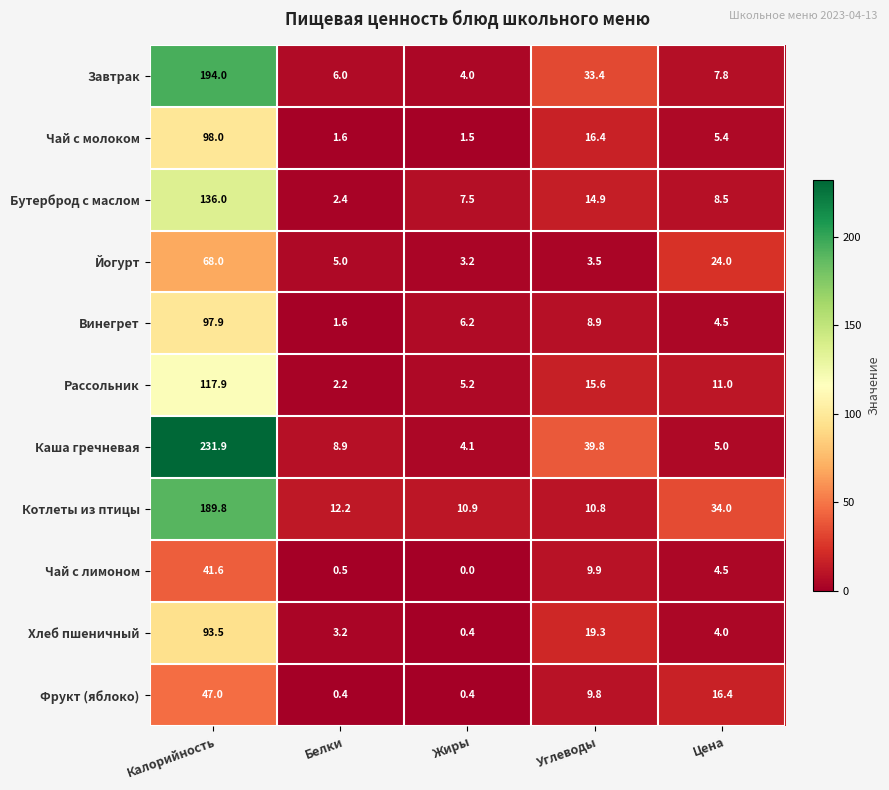

What is the approximate value of Йогурт at Цена?

24.0